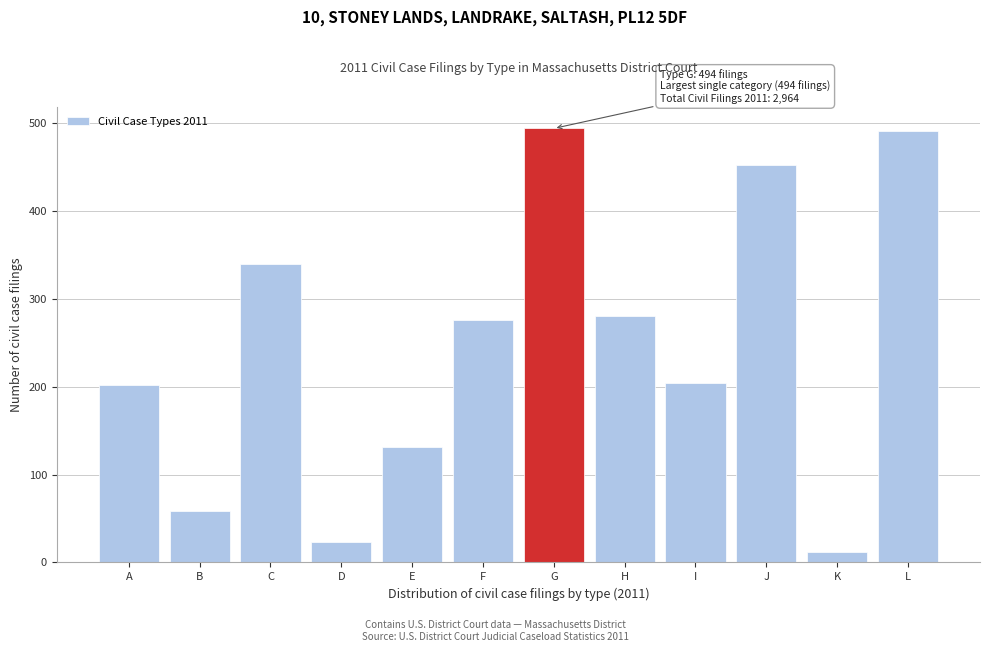

What is the change in value from A to E?

-71